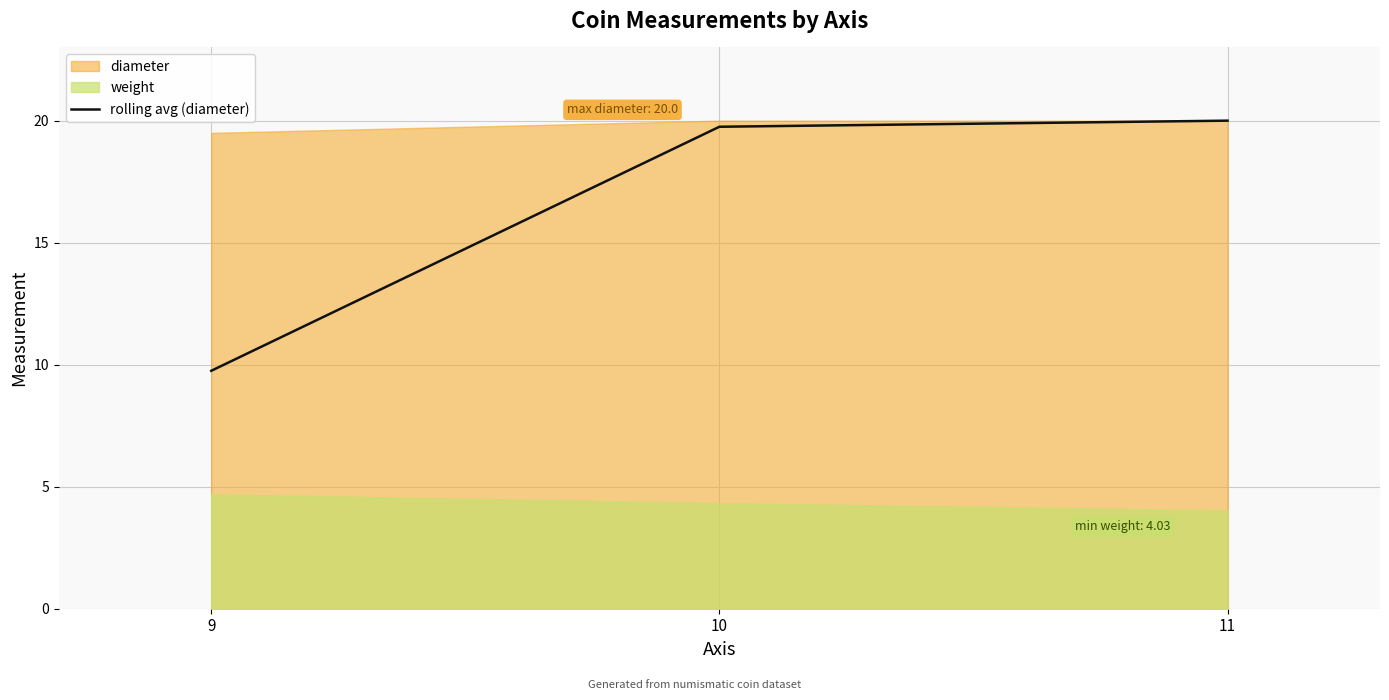

What is the value of the 3rd point from the left?

20.0